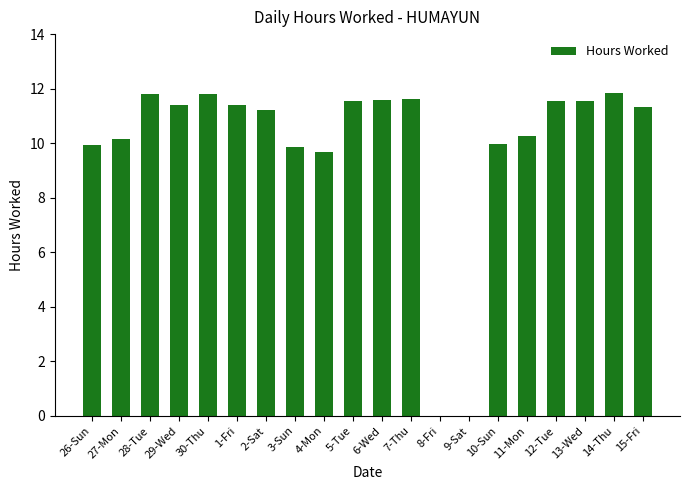

Are the bars horizontal?

No